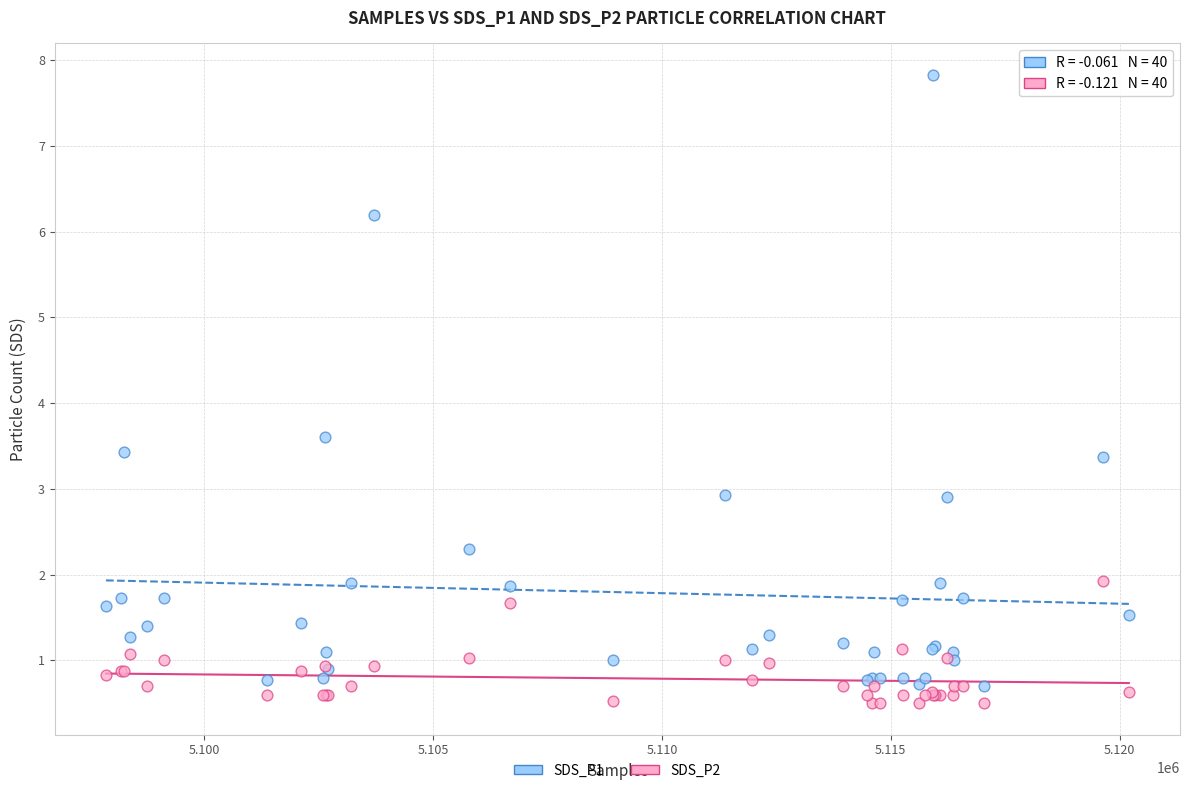

Which series has the widest spread of Y values?

SDS_P1